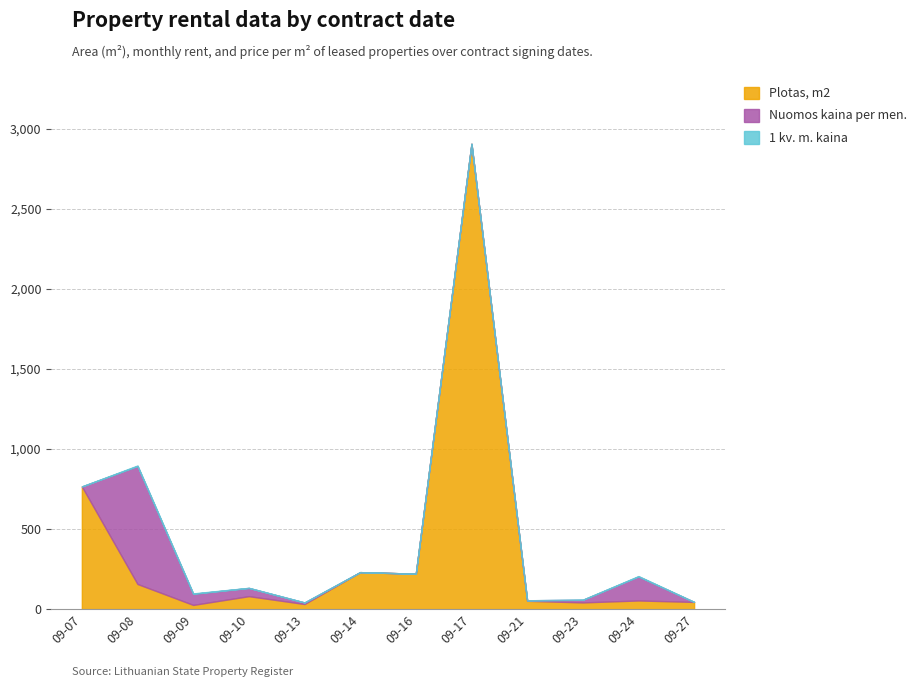

Rank the series by their average value, from highest to lowest.

Plotas, m2, Nuomos kaina per men., 1 kv. m. kaina